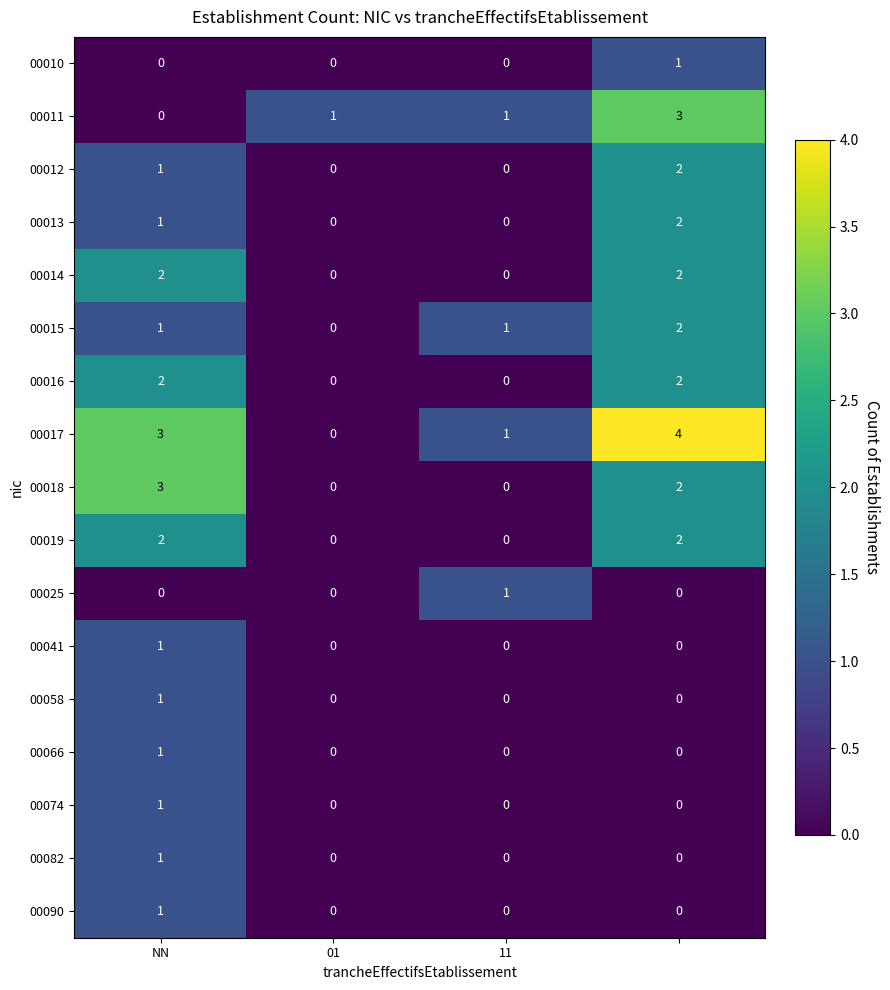

What is the difference between the maximum and minimum values in the 00018 series?

3